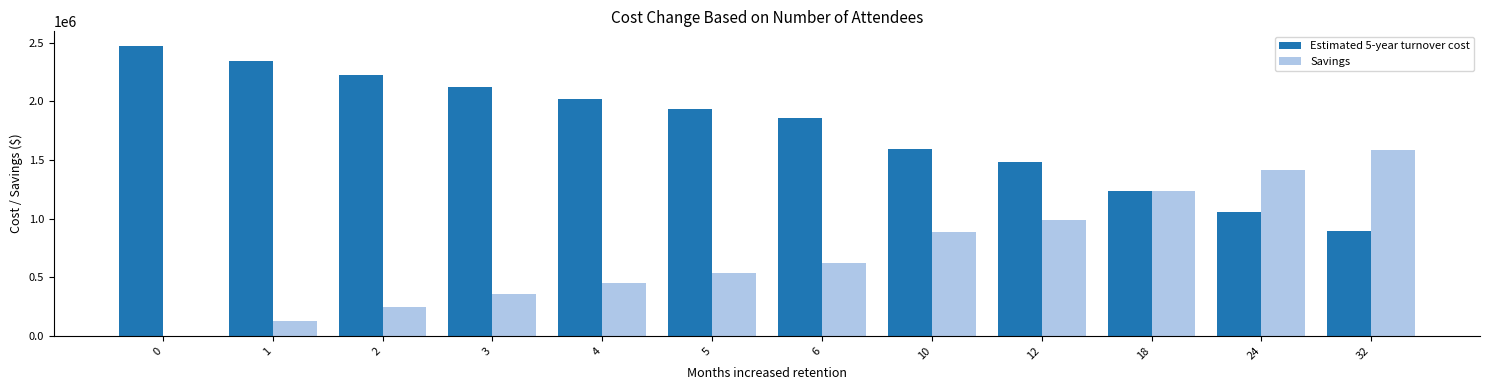

True or false: Estimated 5-year turnover cost has a value of 2341847.4 at 1.

True